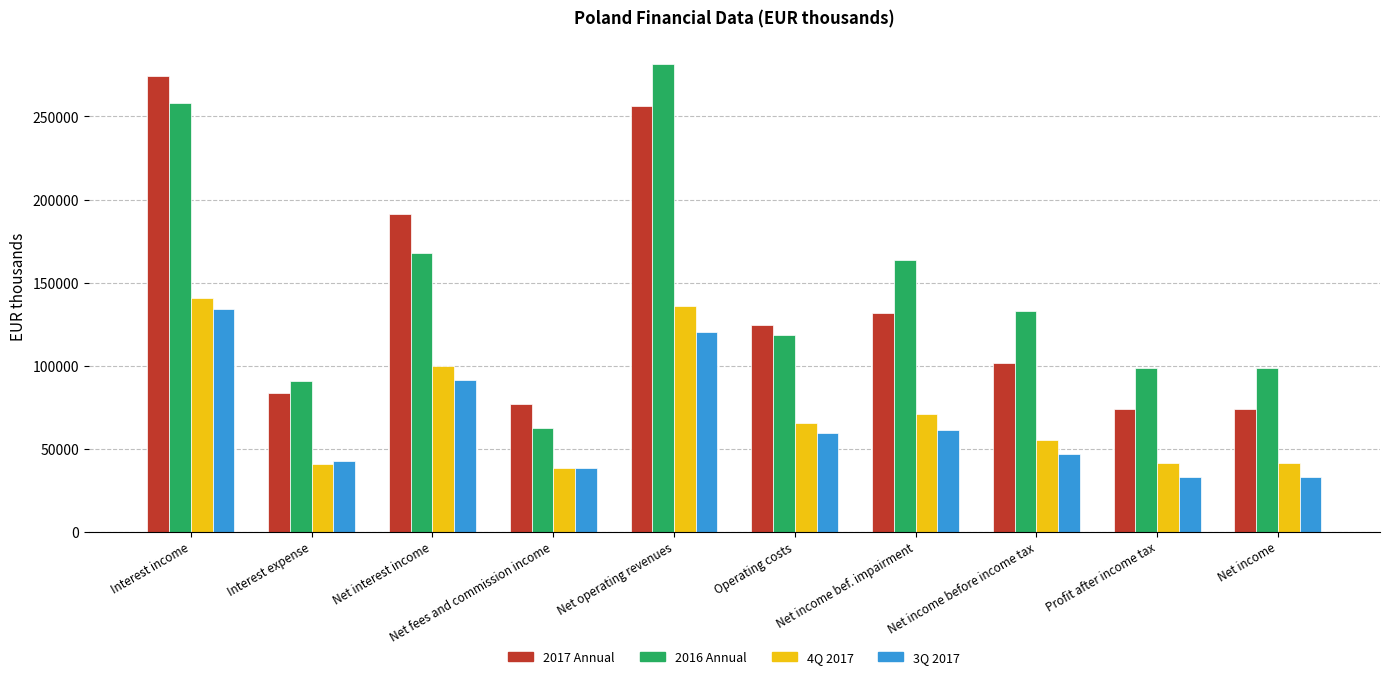

What is the average value of the 4Q 2017 series?

72942